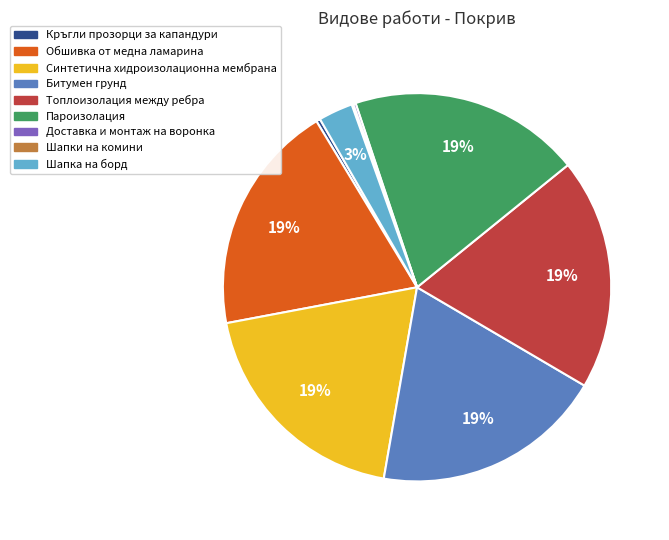

To the nearest percent, what is the difference between the largest and smallest slice percentages?

19%